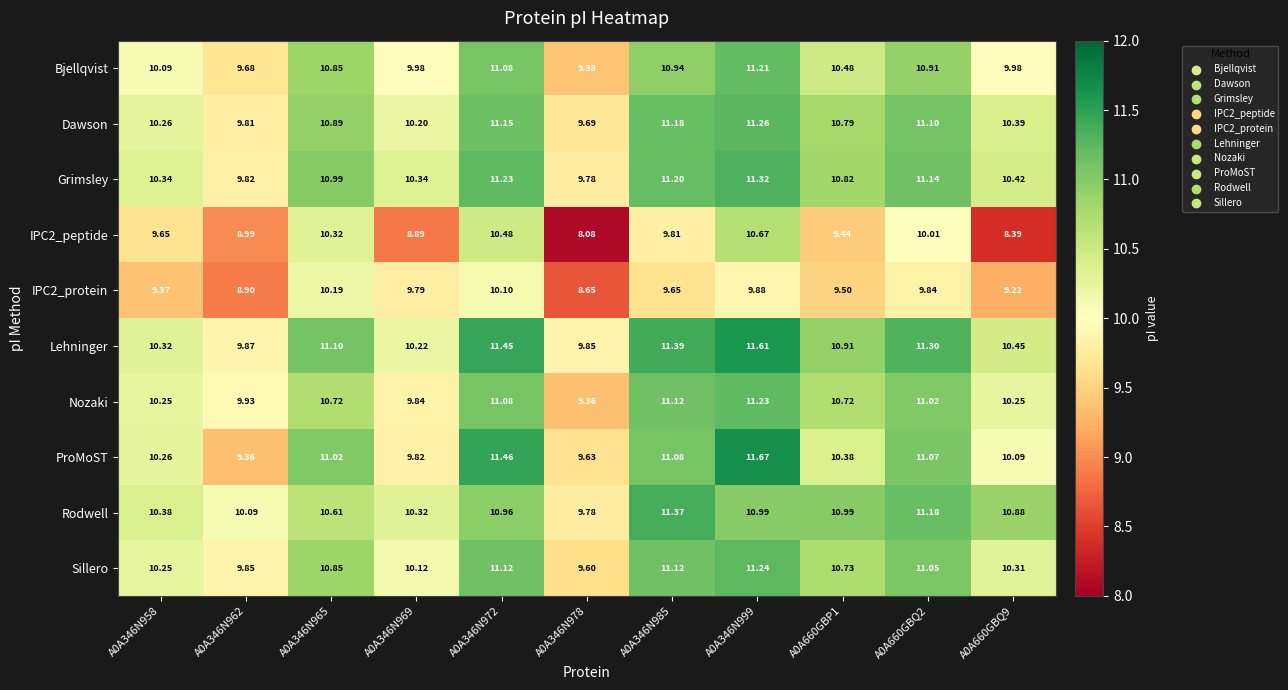

What is the smallest value displayed?

8.1